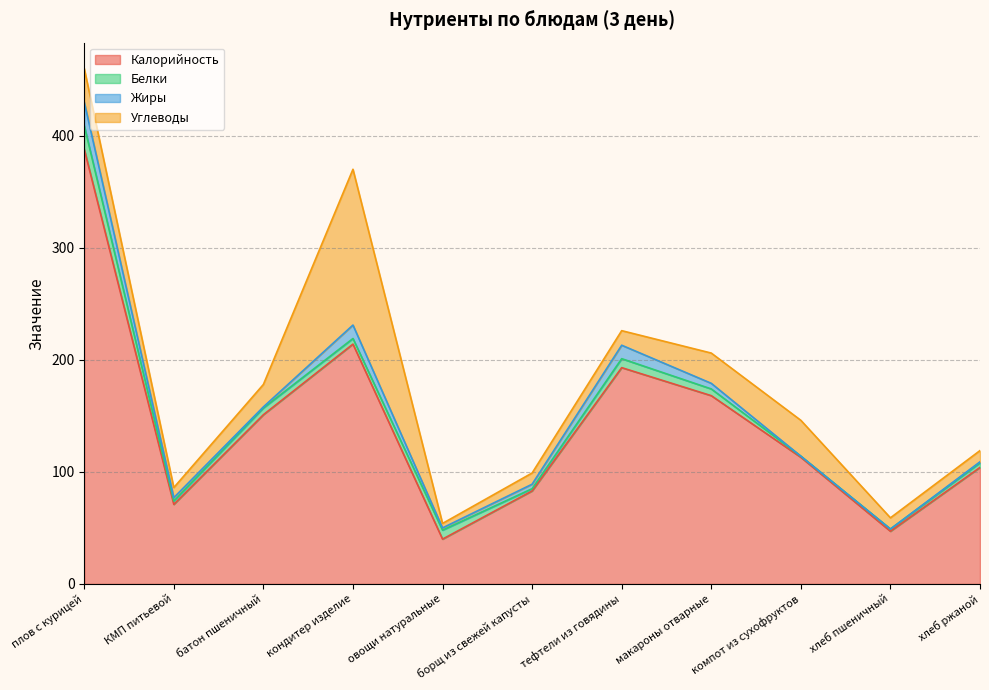

Which has a higher value, макароны отварные or кондитер изделие?

кондитер изделие